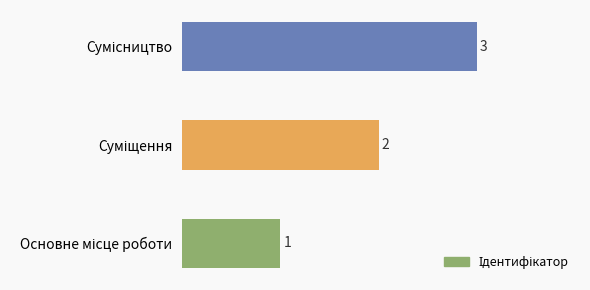

What is the maximum value shown in the chart?

3